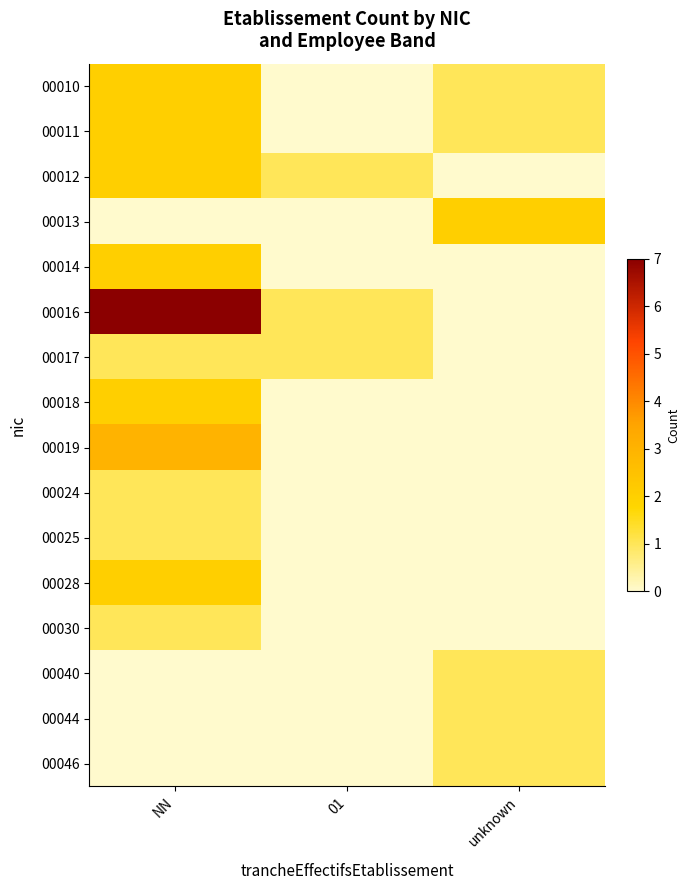

At which category is the sum across all series the highest?

NN